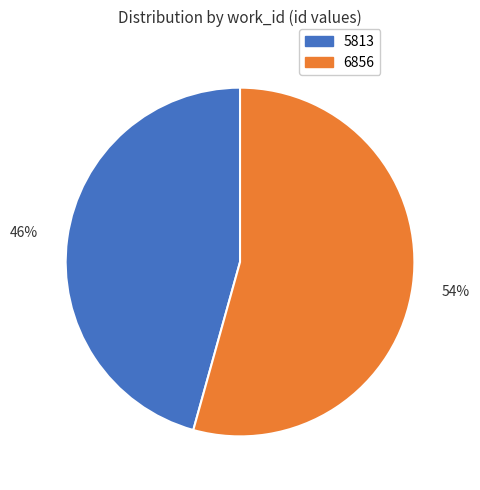

Which category has the biggest portion of the pie?

6856